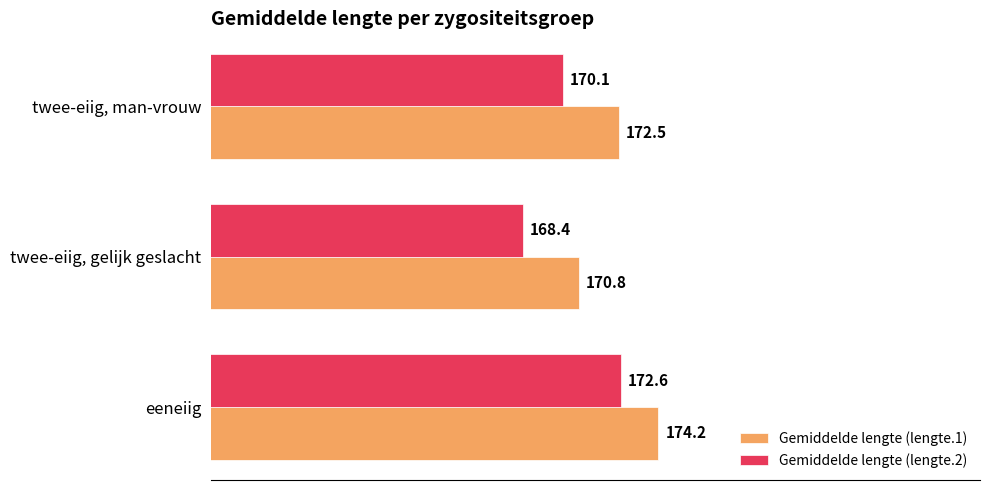

Which series has the largest total across all categories?

Gemiddelde lengte (lengte.1)